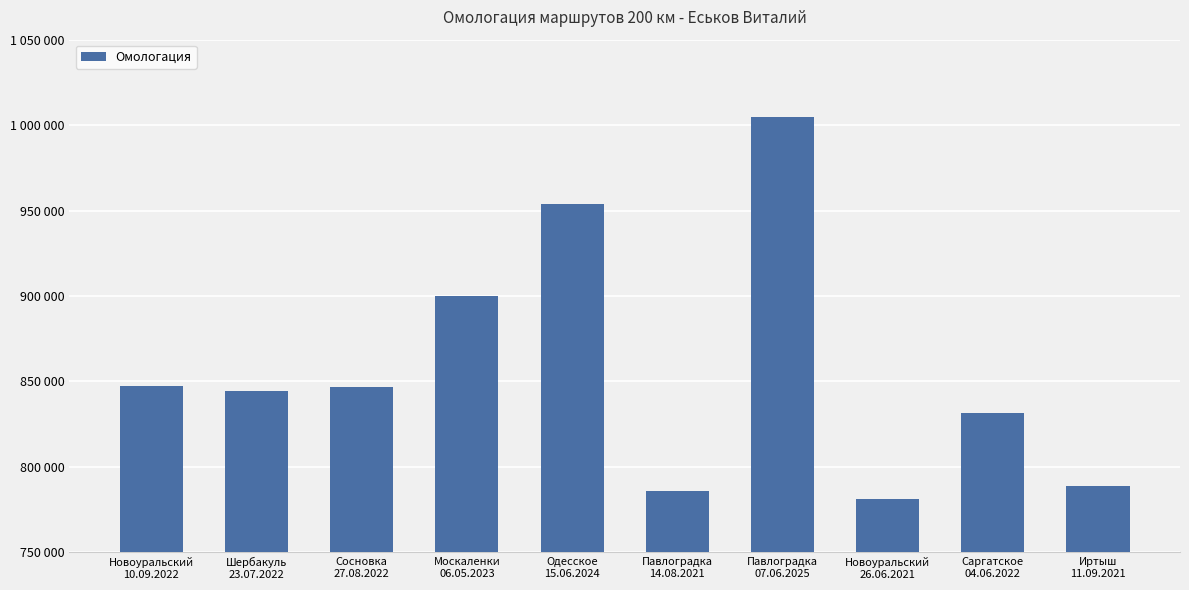

Are the bars horizontal?

No